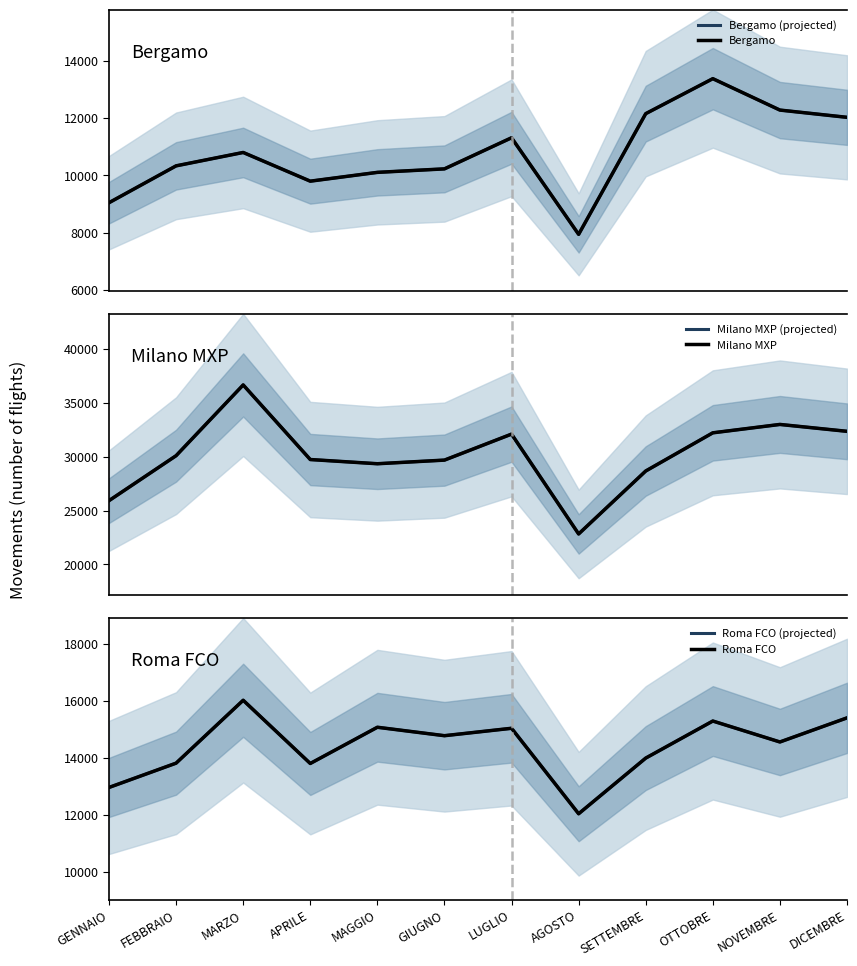

How many lines are shown in the chart?

6